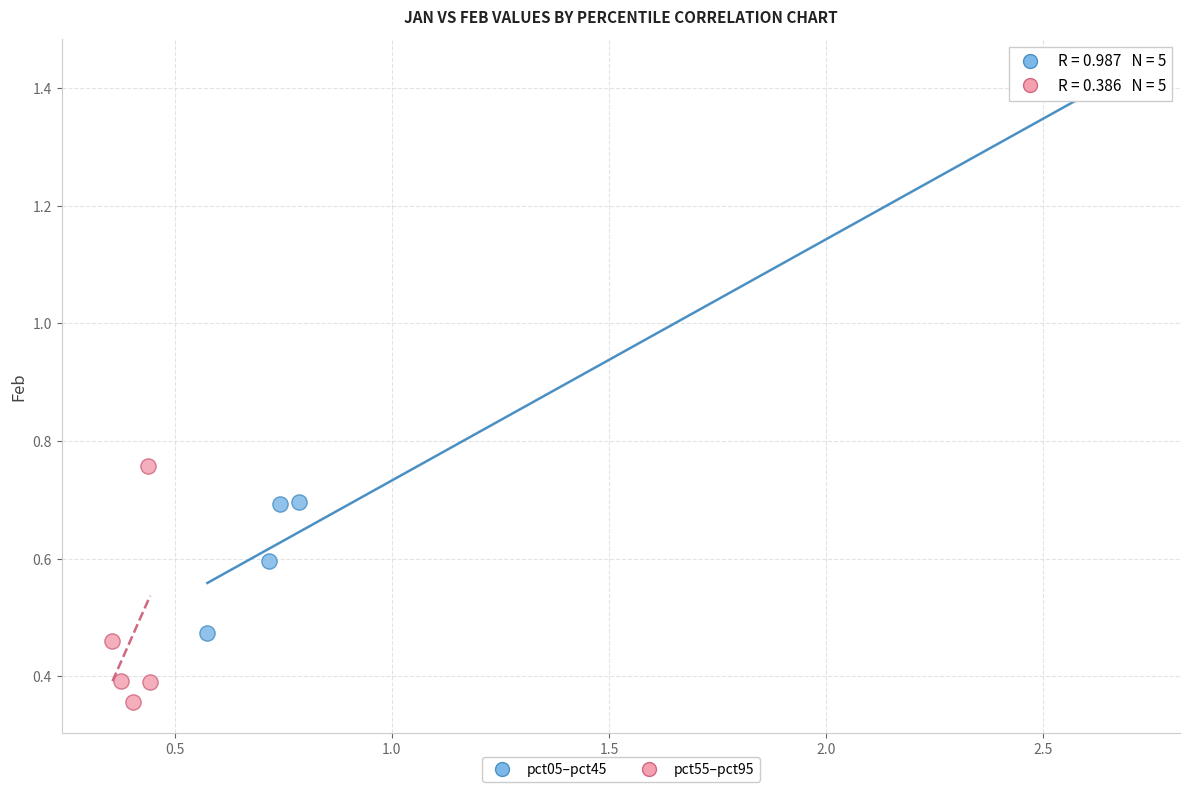

Which series reaches the maximum Y coordinate?

pct05–pct45